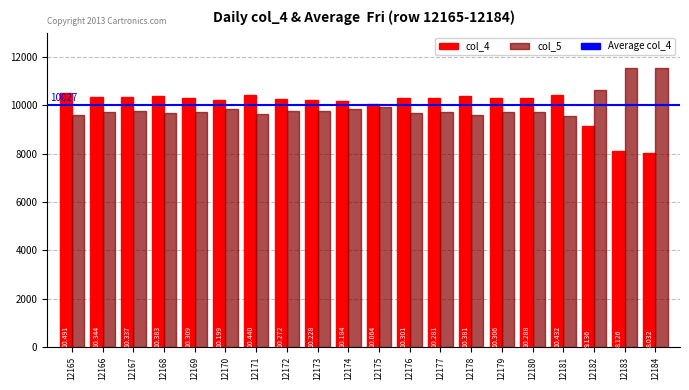

Does the chart contain any negative values?

No